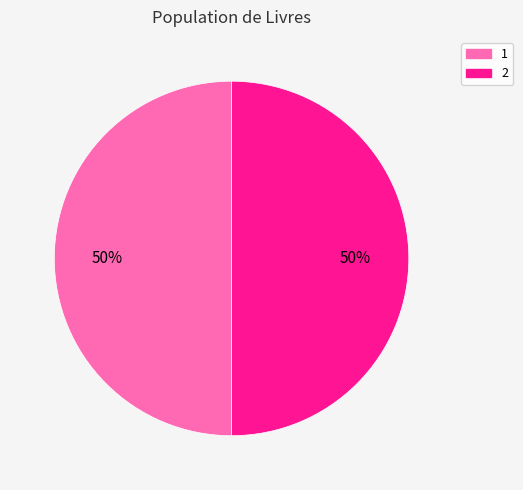

To the nearest percent, what portion does 1 represent?

50%